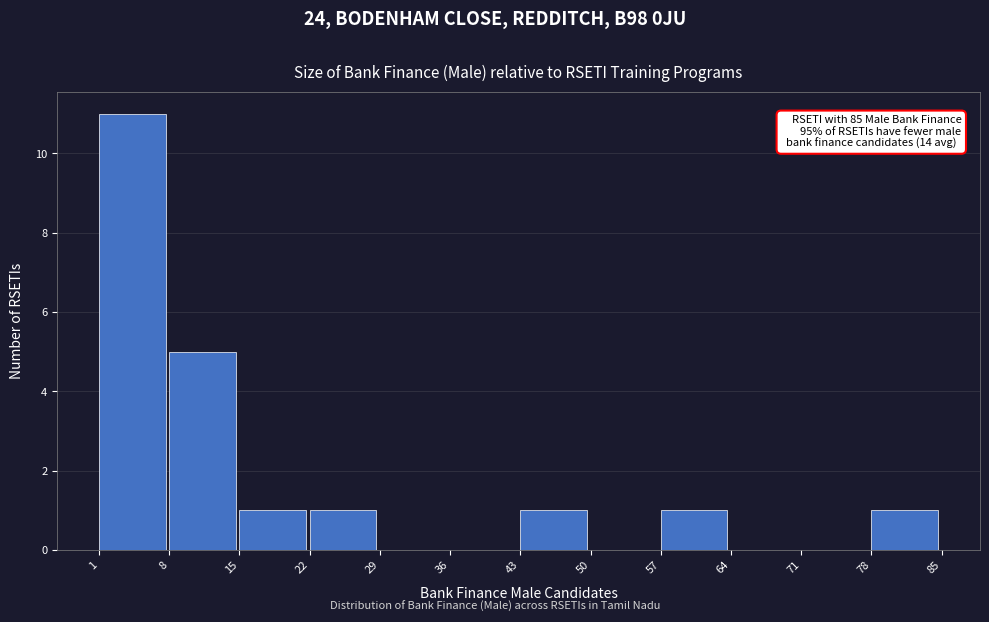

Which range on the x-axis has the tallest bar?

1 to 8